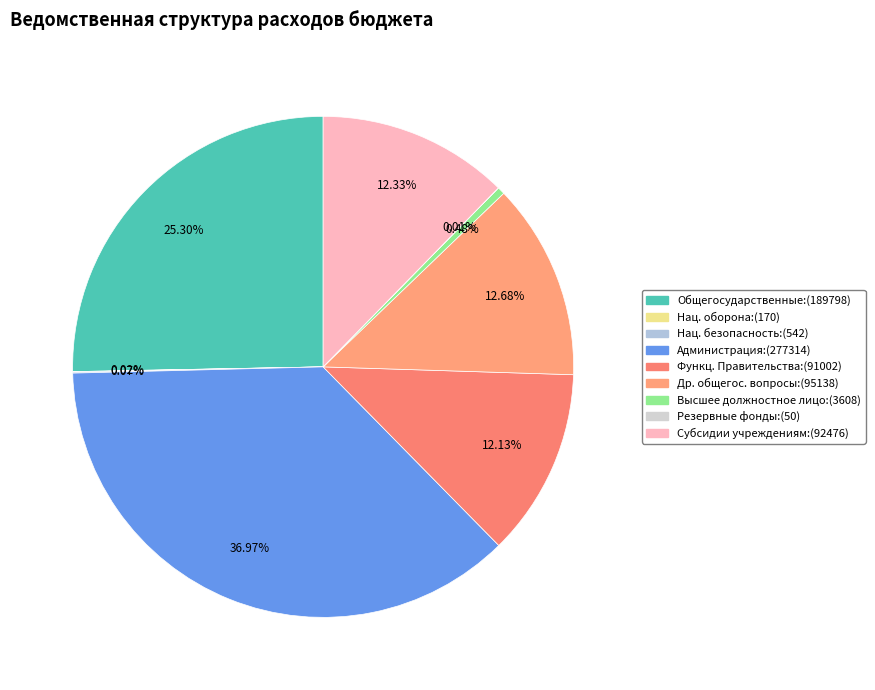

Does any single category account for the majority?

No